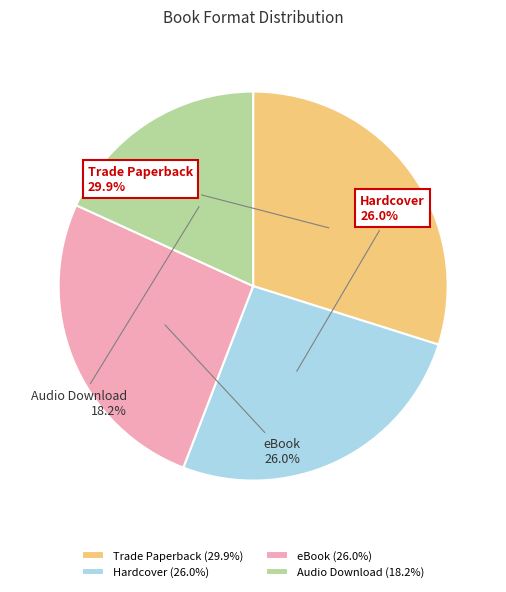

Which has a higher value, Trade Paperback or Hardcover?

Trade Paperback